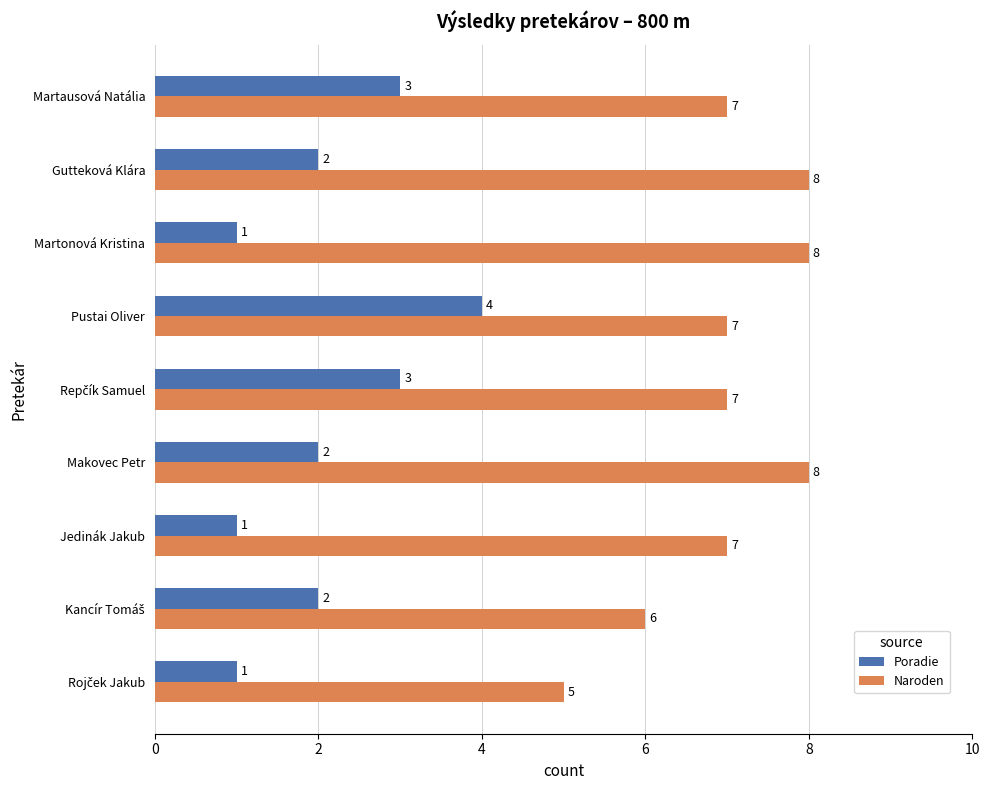

What is the sum of all Naroden values?

63